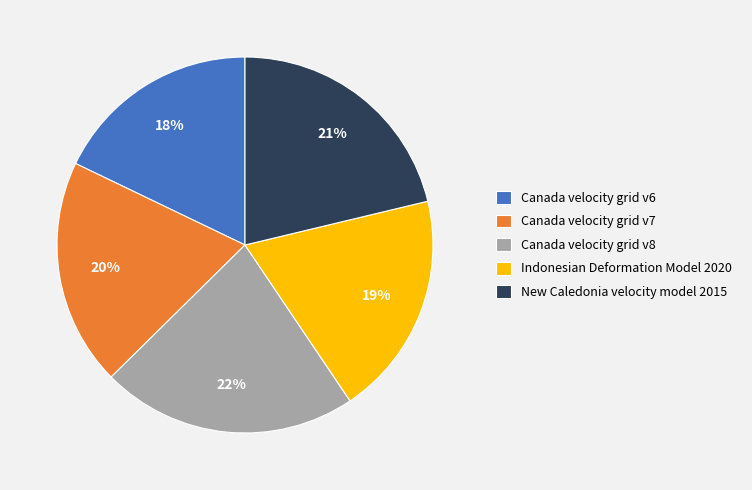

True or false: Canada velocity grid v7 accounts for 20% of the total.

True